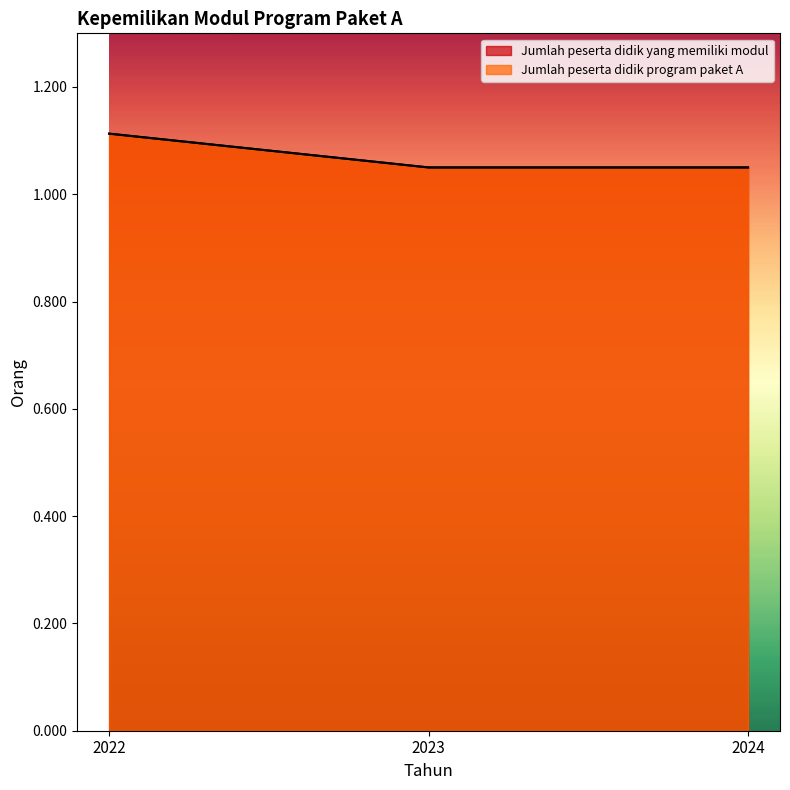

What is the value of the Jumlah peserta didik yang memiliki modul point at the 2nd from the left?

1.1